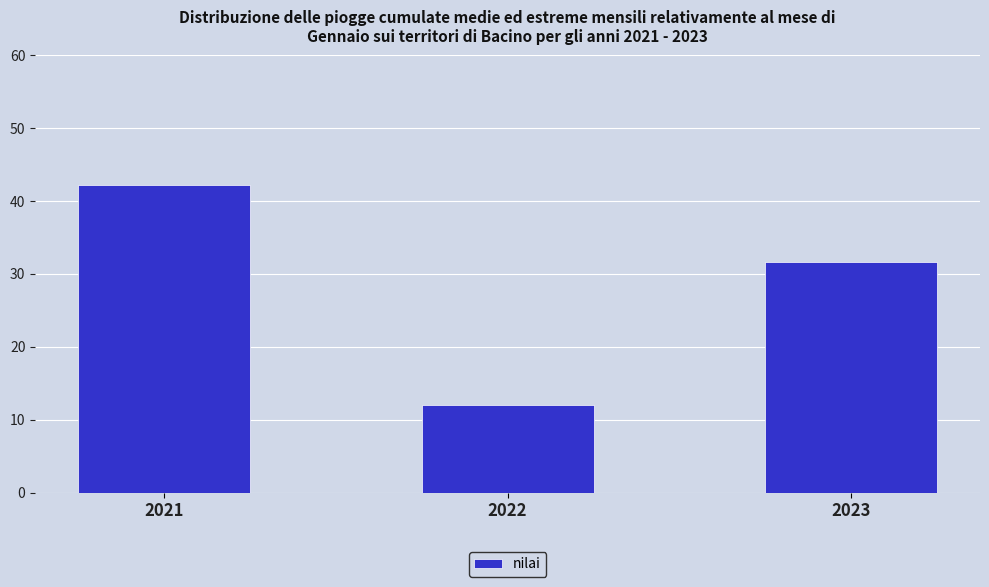

What is the difference between the maximum and second lowest values?

10.6